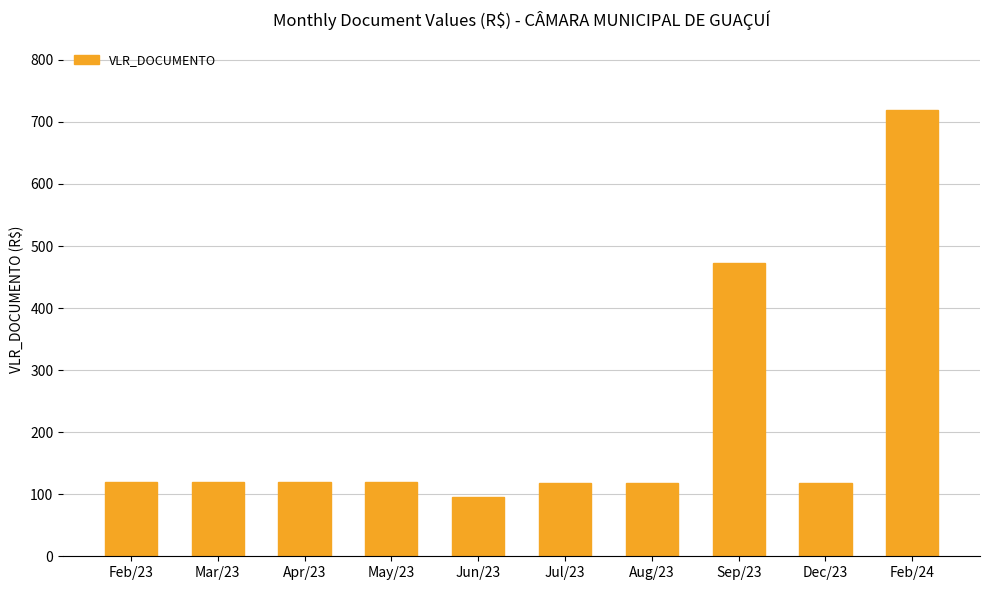

What is the change in value from Jul/23 to Feb/24?

+602.0